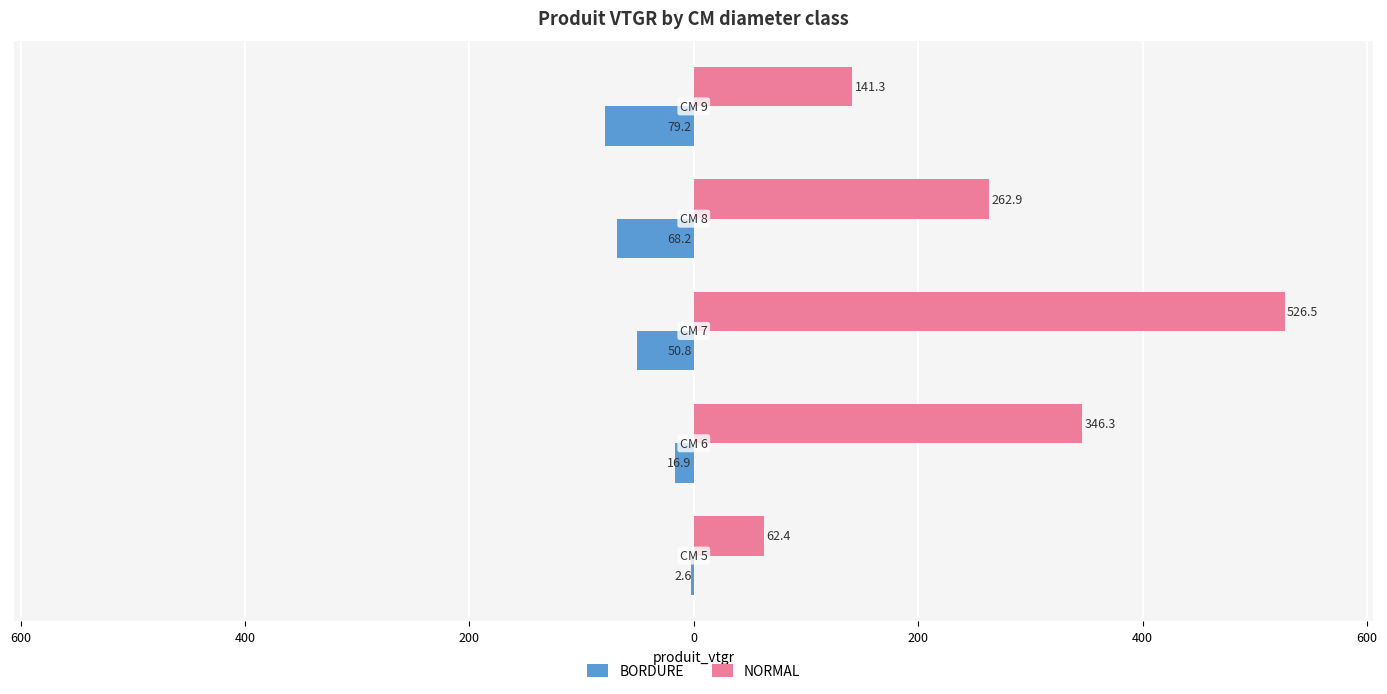

What is the value of the NORMAL bar at the 4th from the left?

262.9